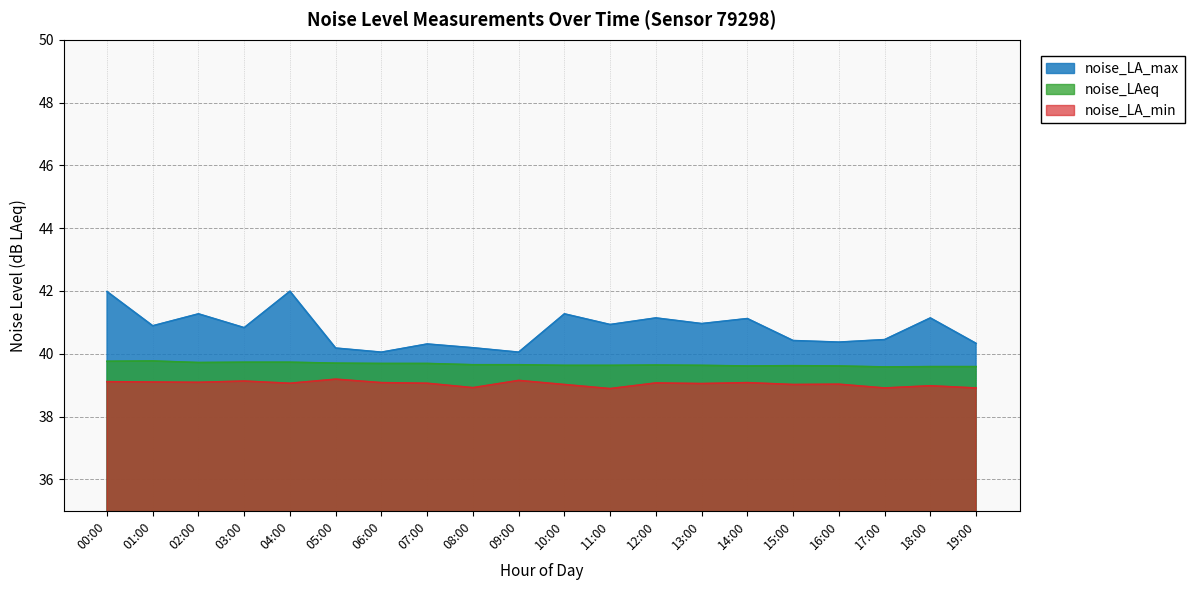

In noise_LAeq, how many points are lower than both neighbors (excluding endpoints)?

3